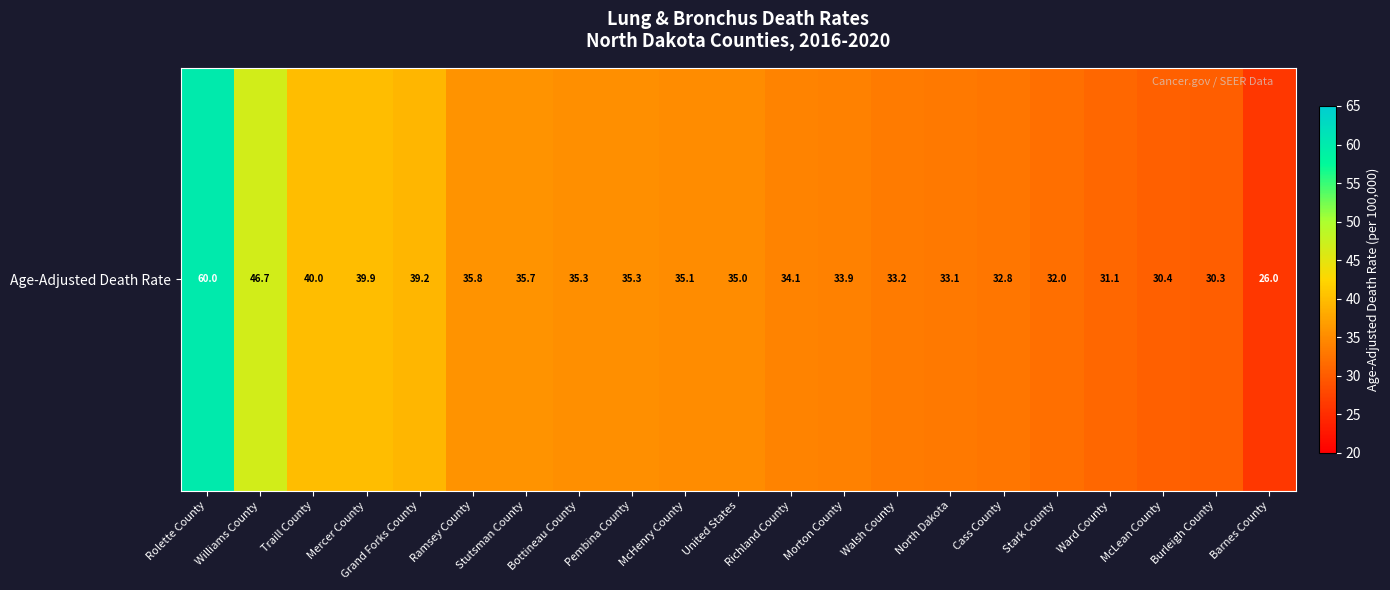

What is the maximum value shown in the chart?

60.0